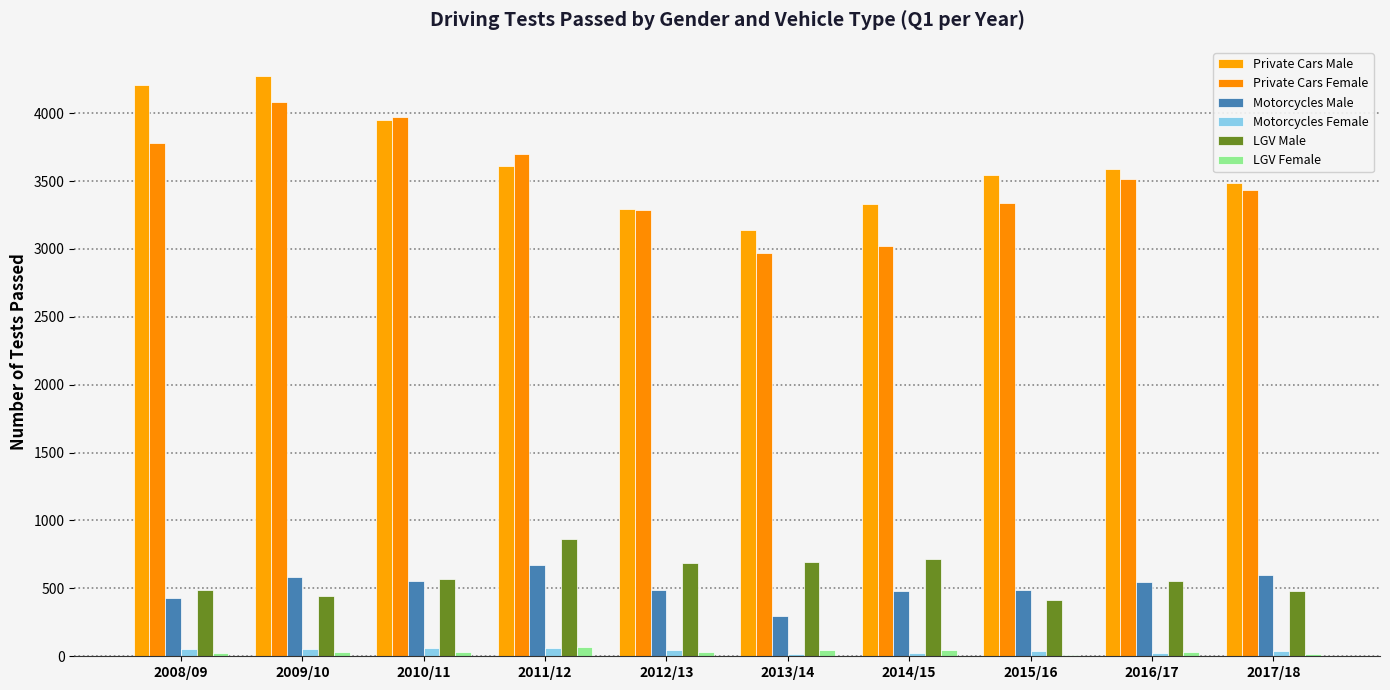

How many groups of bars are there?

10